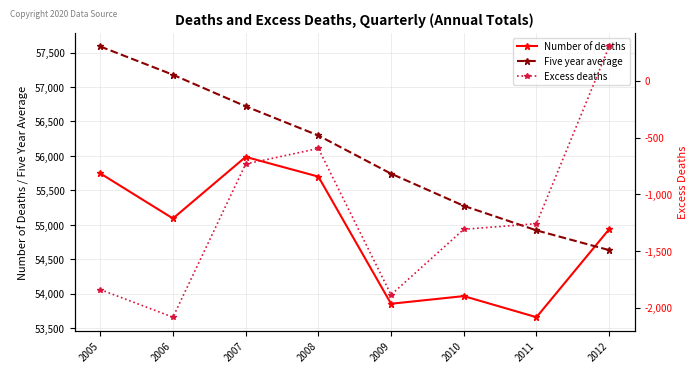

Read the Excess deaths value at 2008.

-596.4